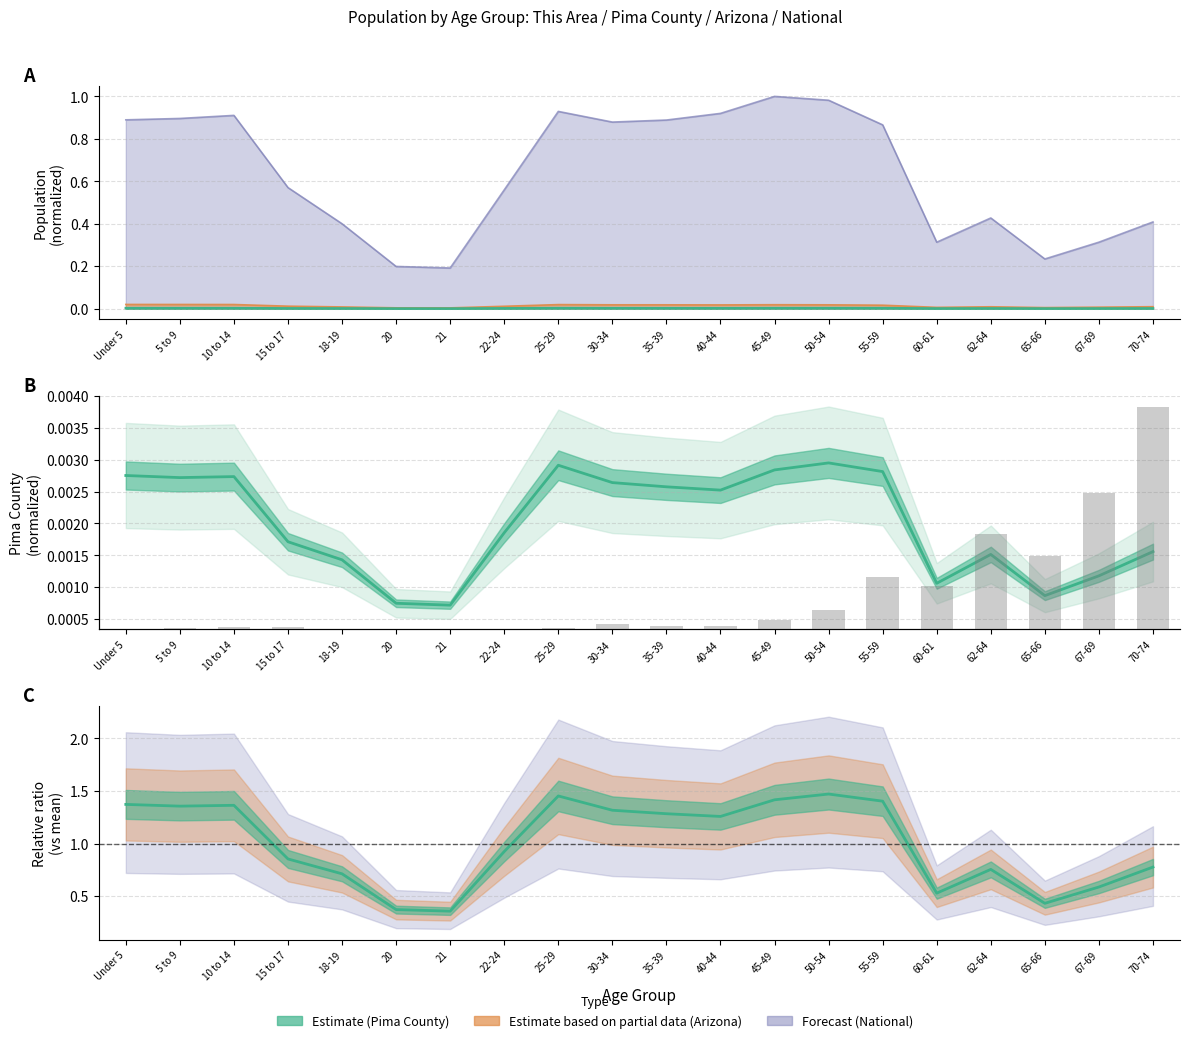

What is the label of the 19th bar from the left?

67-69